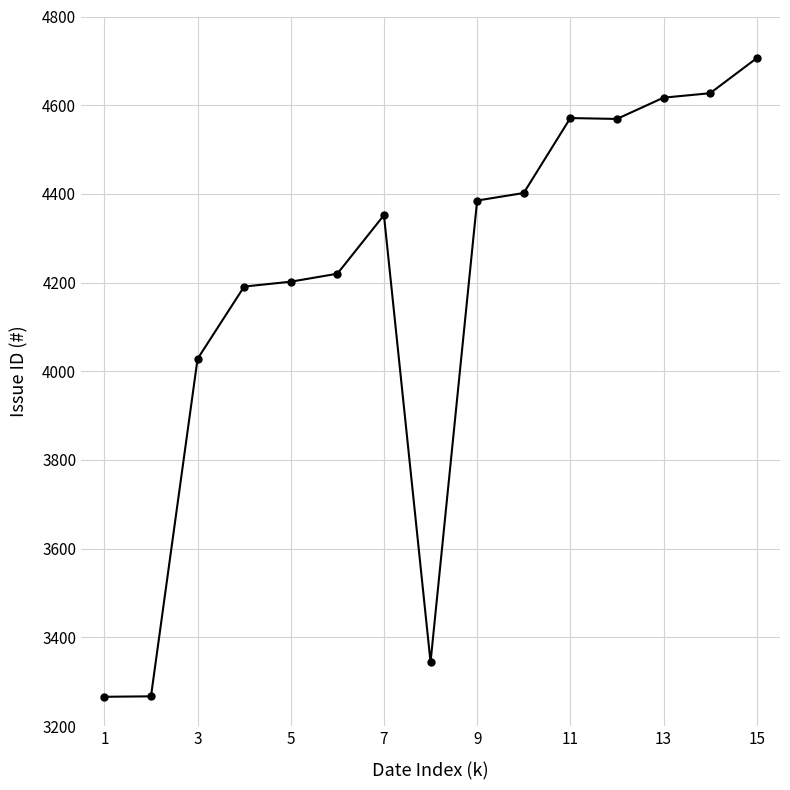

What is the value of the 2nd point from the left?

3267